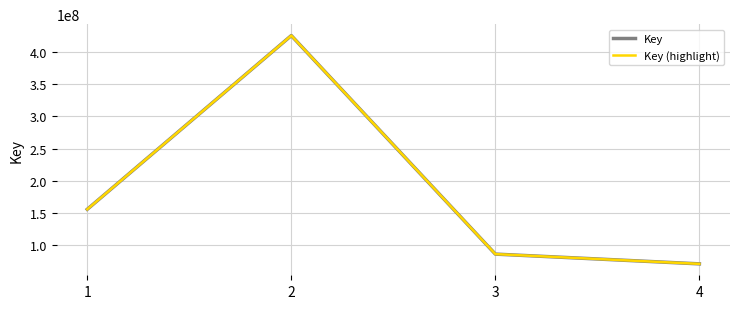

List the labels in order of Key value, largest first.

2, 1, 3, 4